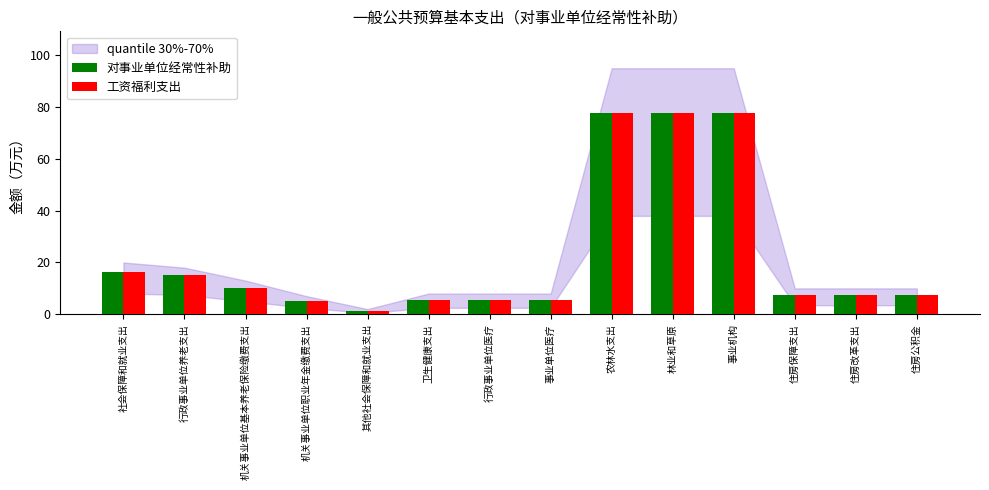

What position from the left is 农林水支出?

9